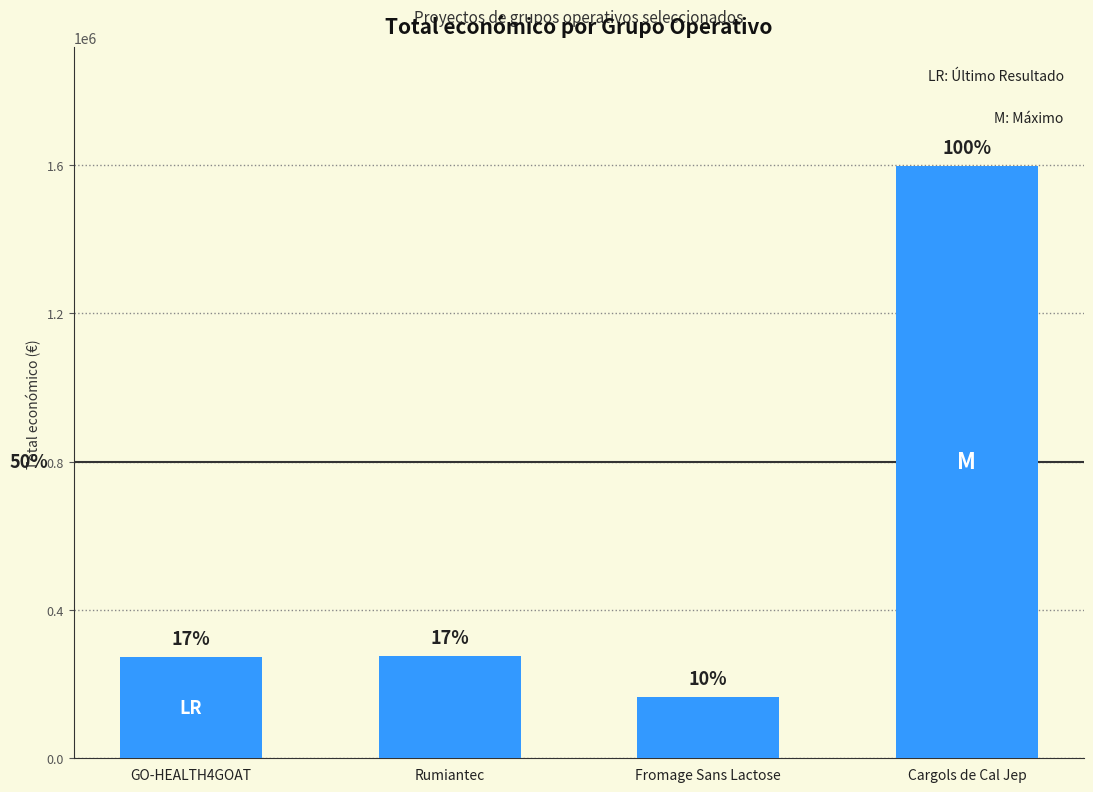

Are the bars horizontal?

No